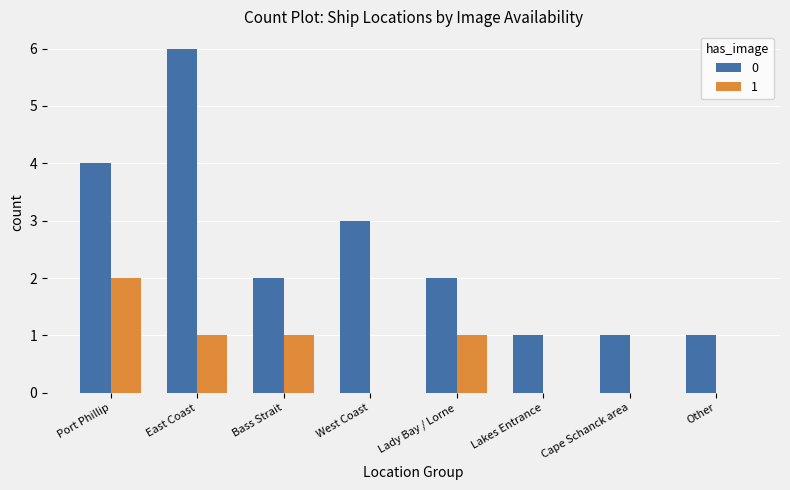

What are all the series names shown in the legend?

0, 1